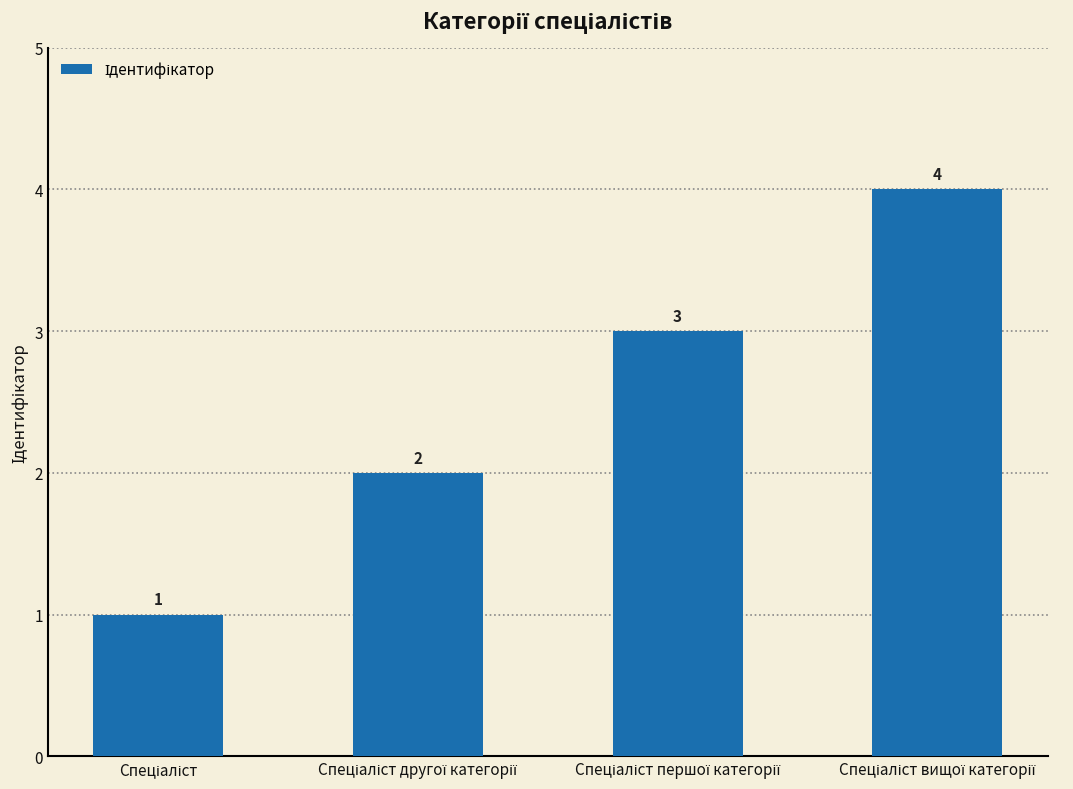

What is the value of the 4th bar from the left?

4